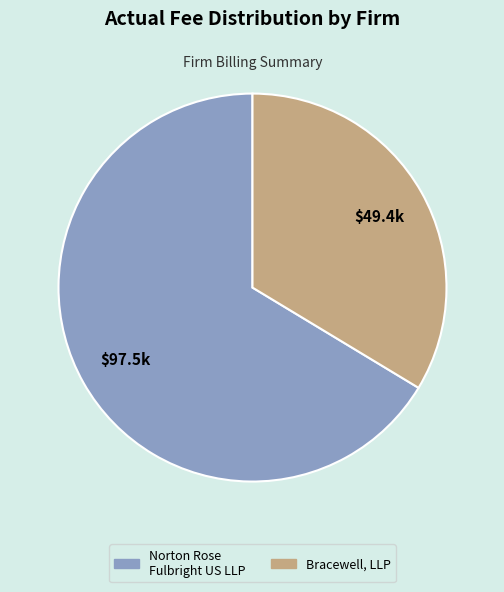

Rank the categories by value from highest to lowest.

Norton Rose Fulbright US LLP, Bracewell, LLP